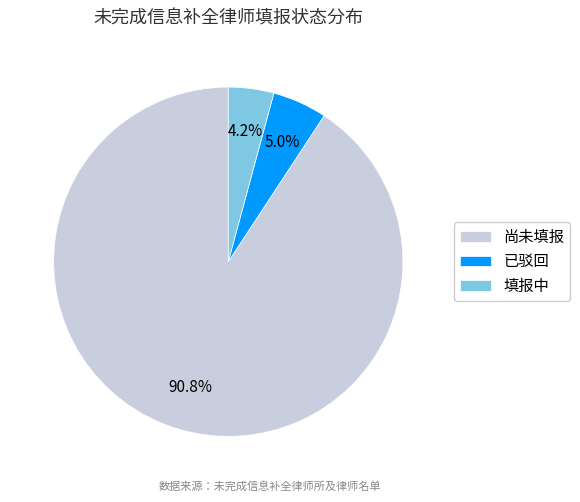

Rank the categories by value from highest to lowest.

尚未填报, 已驳回, 填报中